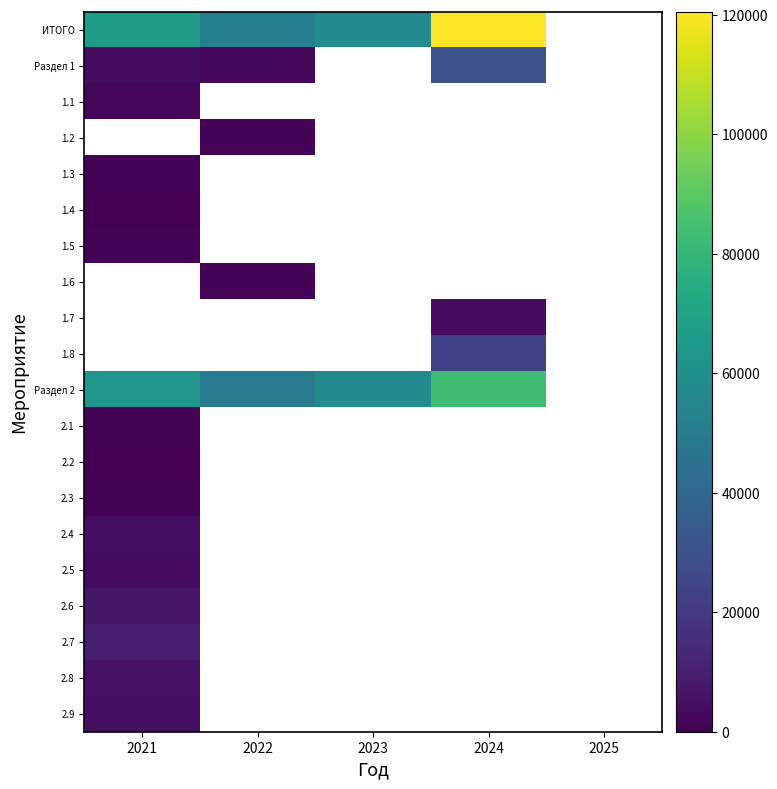

Reading right to left, extract all data points from this chart.

ИТОГО: 2025=0.0	2024=120557.9	2023=58376.7	2022=52152.0	2021=67334.9
Раздел 1: 2025=0.0	2024=30718.9	2023=0.0	2022=2535.2	2021=3855.0
1.1: 2025=0.0	2024=0.0	2023=0.0	2022=0.0	2021=1667.7
1.2: 2025=0.0	2024=0.0	2023=0.0	2022=1270.6	2021=0.0
1.3: 2025=0.0	2024=0.0	2023=0.0	2022=0.0	2021=1181.8
1.4: 2025=0.0	2024=0.0	2023=0.0	2022=0.0	2021=5.5
1.5: 2025=0.0	2024=0.0	2023=0.0	2022=0.0	2021=1000.0
1.6: 2025=0.0	2024=0.0	2023=0.0	2022=1264.6	2021=0.0
1.7: 2025=0.0	2024=4225.2	2023=0.0	2022=0.0	2021=0.0
1.8: 2025=0.0	2024=23575.6	2023=0.0	2022=0.0	2021=0.0
Раздел 2: 2025=0.0	2024=83618.0	2023=58376.7	2022=49616.8	2021=63479.9
2.1: 2025=0.0	2024=0.0	2023=0.0	2022=0.0	2021=807.0
2.2: 2025=0.0	2024=0.0	2023=0.0	2022=0.0	2021=383.7
2.3: 2025=0.0	2024=0.0	2023=0.0	2022=0.0	2021=731.4
2.4: 2025=0.0	2024=0.0	2023=0.0	2022=0.0	2021=4697.5
2.5: 2025=0.0	2024=0.0	2023=0.0	2022=0.0	2021=3964.6
2.6: 2025=0.0	2024=0.0	2023=0.0	2022=0.0	2021=6921.7
2.7: 2025=0.0	2024=0.0	2023=0.0	2022=0.0	2021=10157.8
2.8: 2025=0.0	2024=0.0	2023=0.0	2022=0.0	2021=5994.2
2.9: 2025=0.0	2024=0.0	2023=0.0	2022=0.0	2021=4785.6